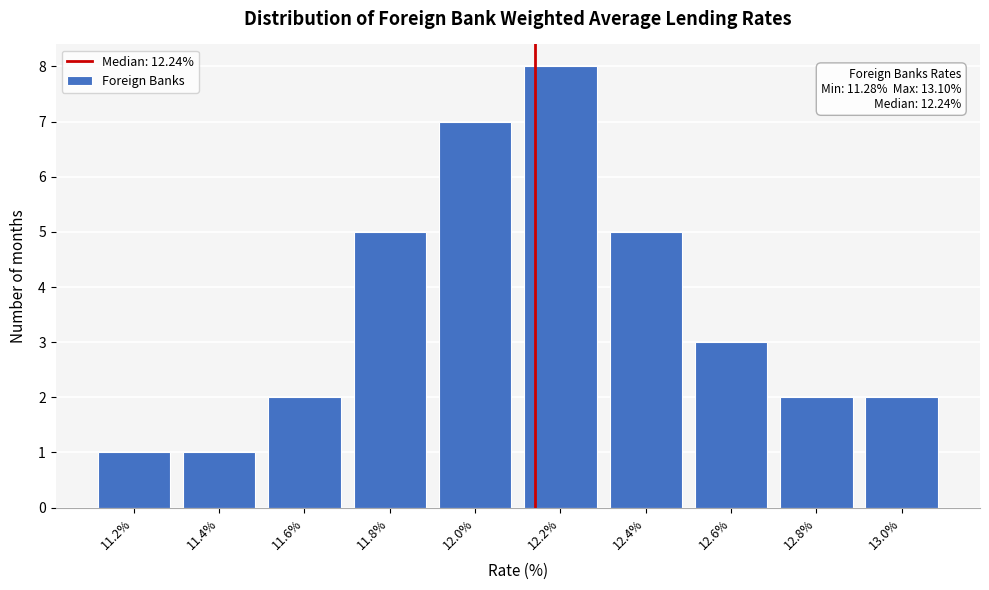

Reading left to right, what are all the values shown in this chart?

11.2%=1	11.4%=1	11.6%=2	11.8%=5	12.0%=7	12.2%=8	12.4%=5	12.6%=3	12.8%=2	13.0%=2